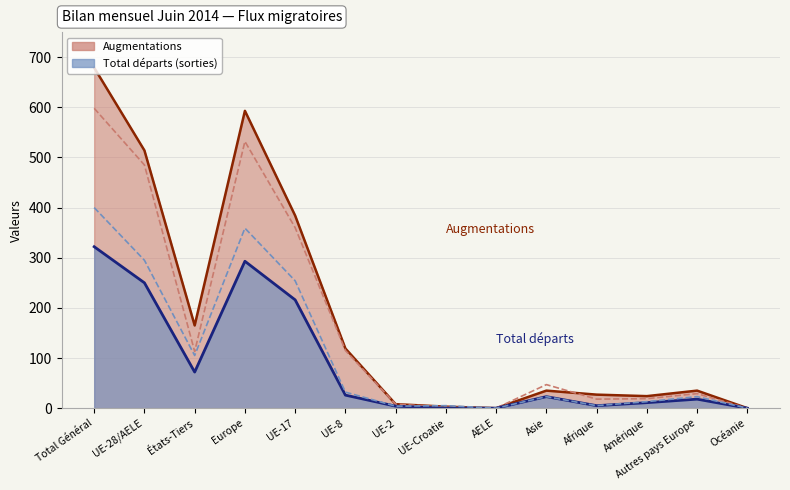

At which label does Total entrées (afflux) reach its minimum?

AELE